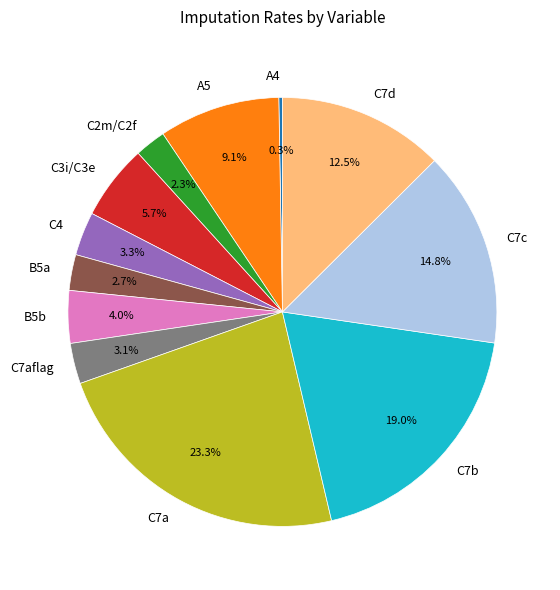

Which category has the biggest portion of the pie?

C7a